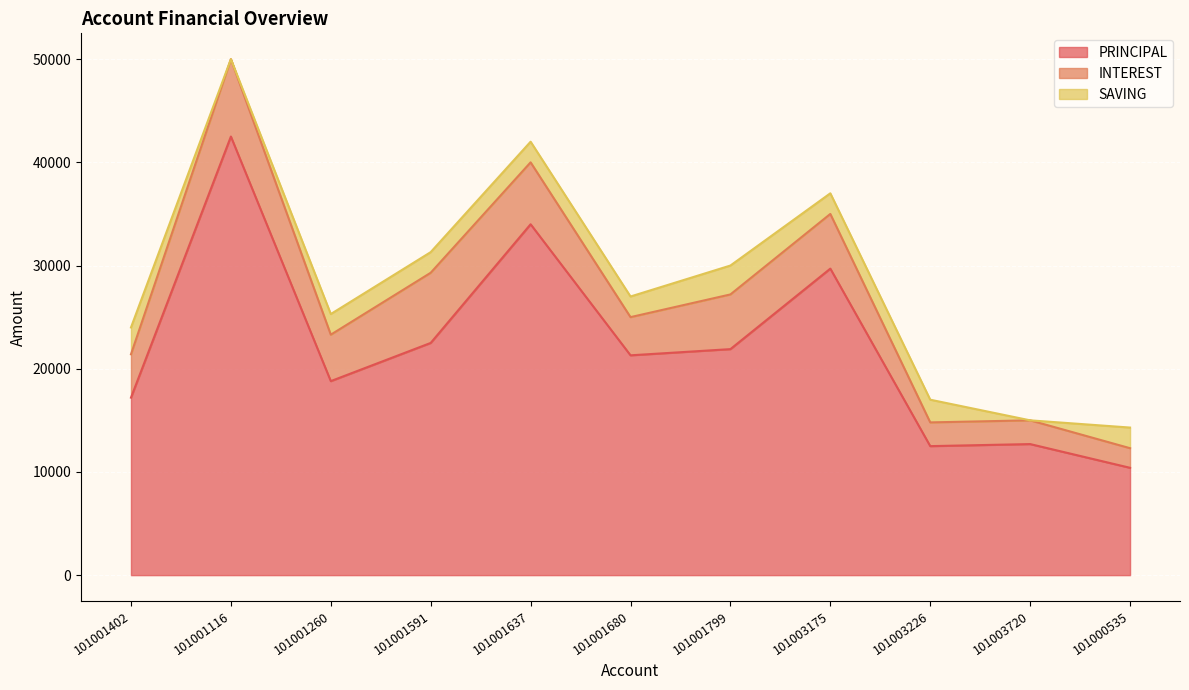

How many data points in PRINCIPAL are less than 21300?

5